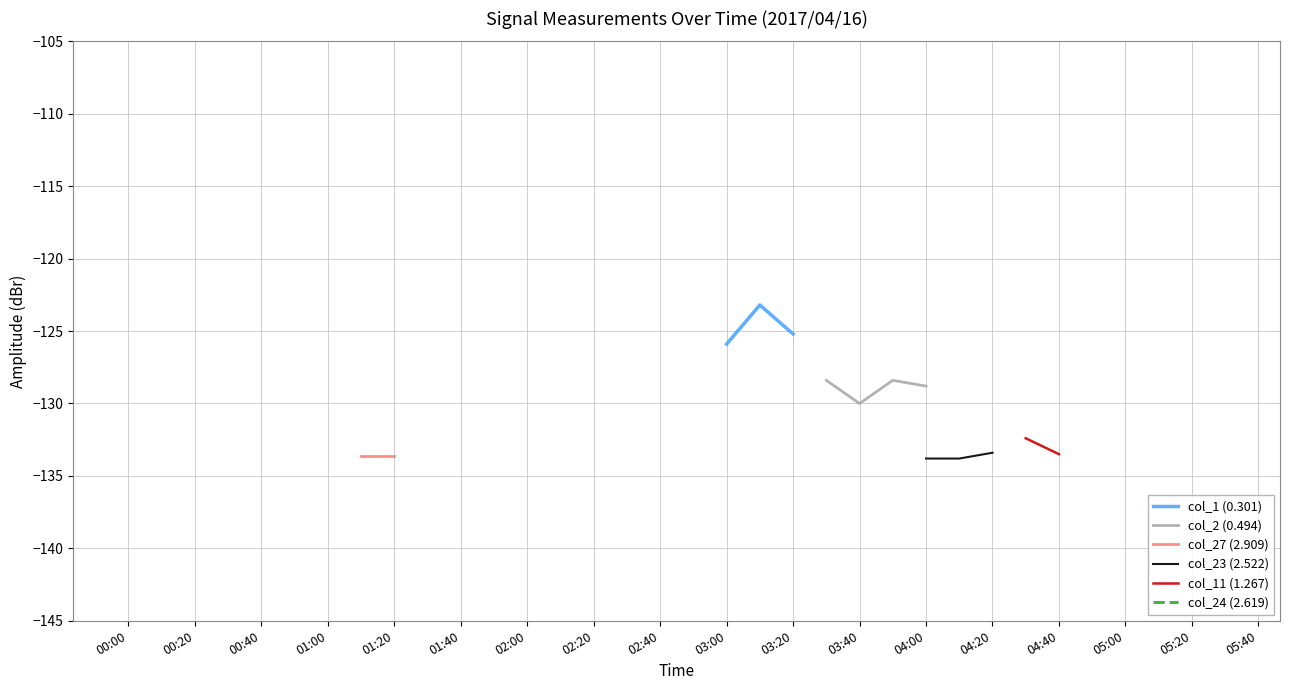

What is the label of the 35th point from the right?

00:00